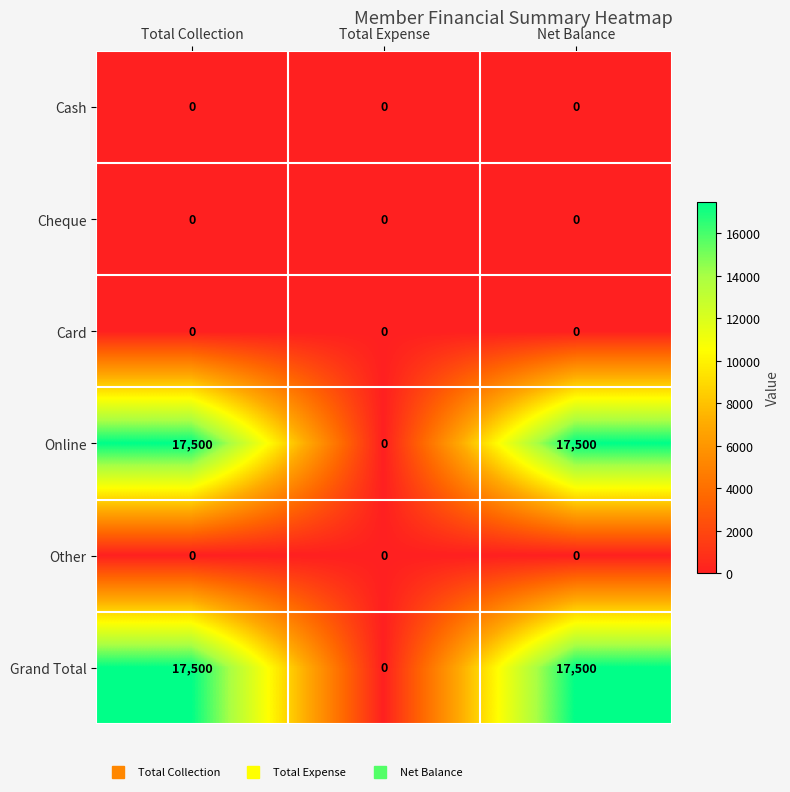

How many data points does each series have?

3